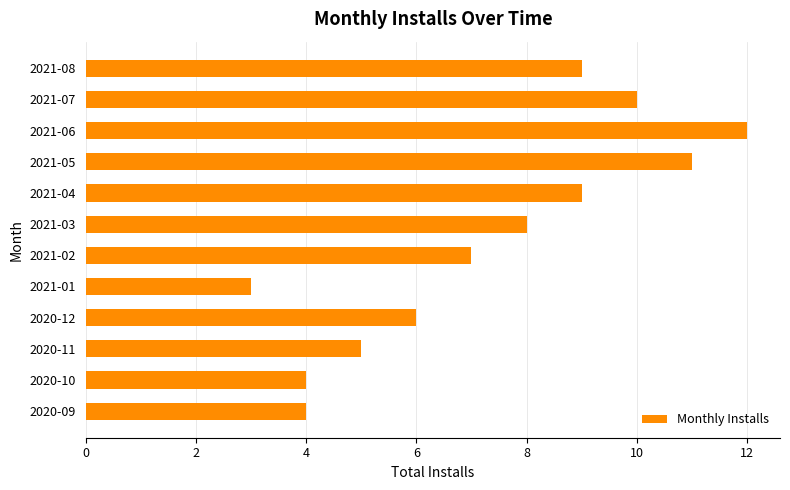

Which has a higher value, 2021-07 or 2020-12?

2021-07